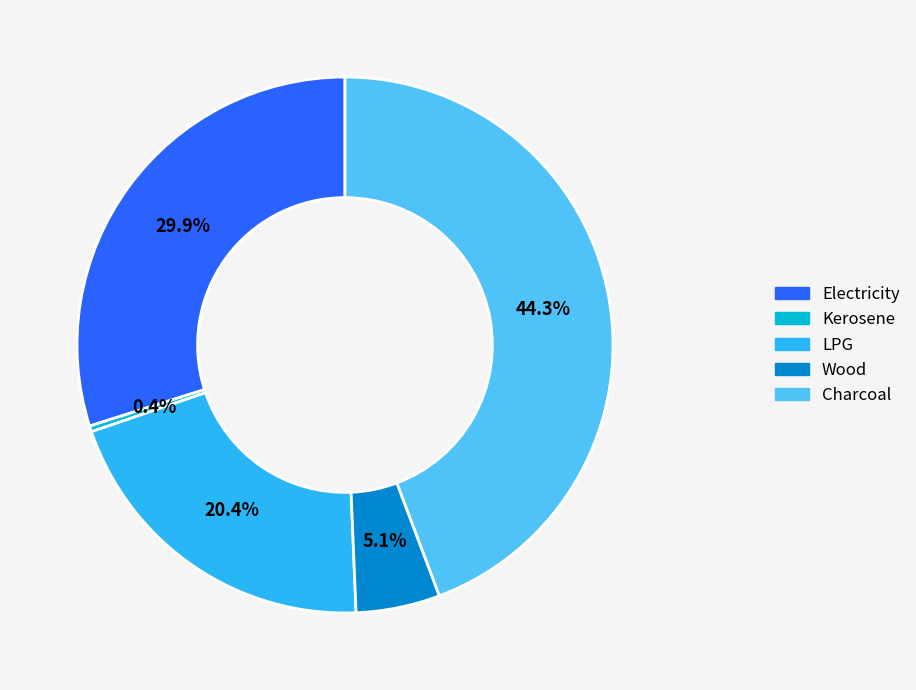

Which slice is the largest?

Charcoal